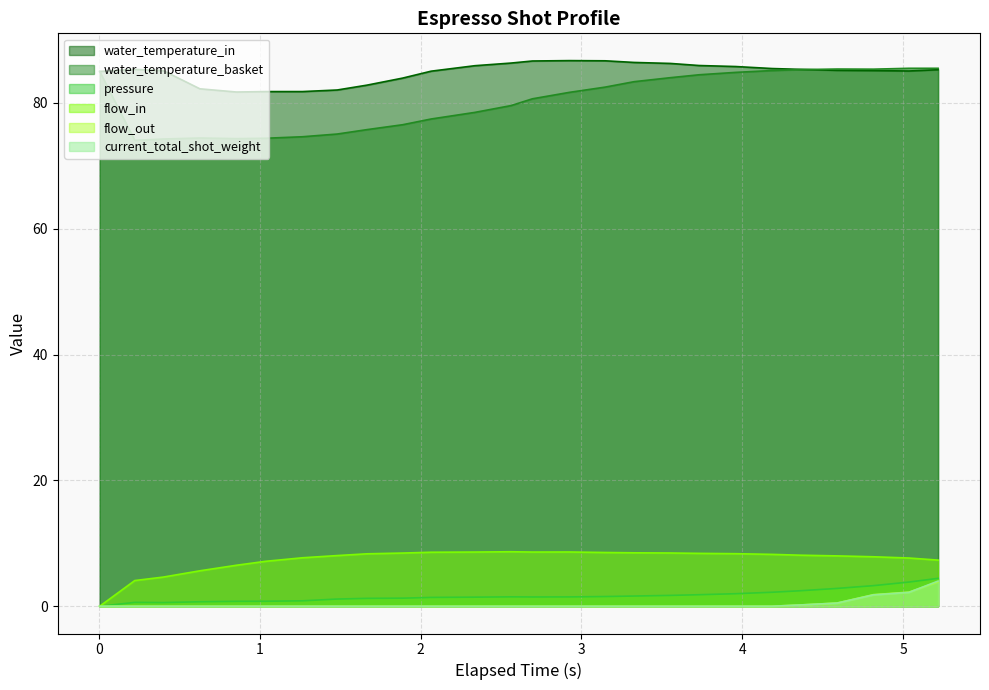

Does the chart display data point markers on the line(s)?

No